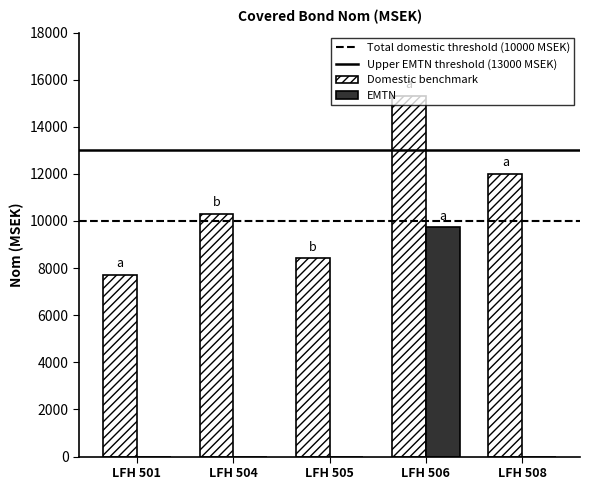

Which category has the highest value across all series?

LFH 506